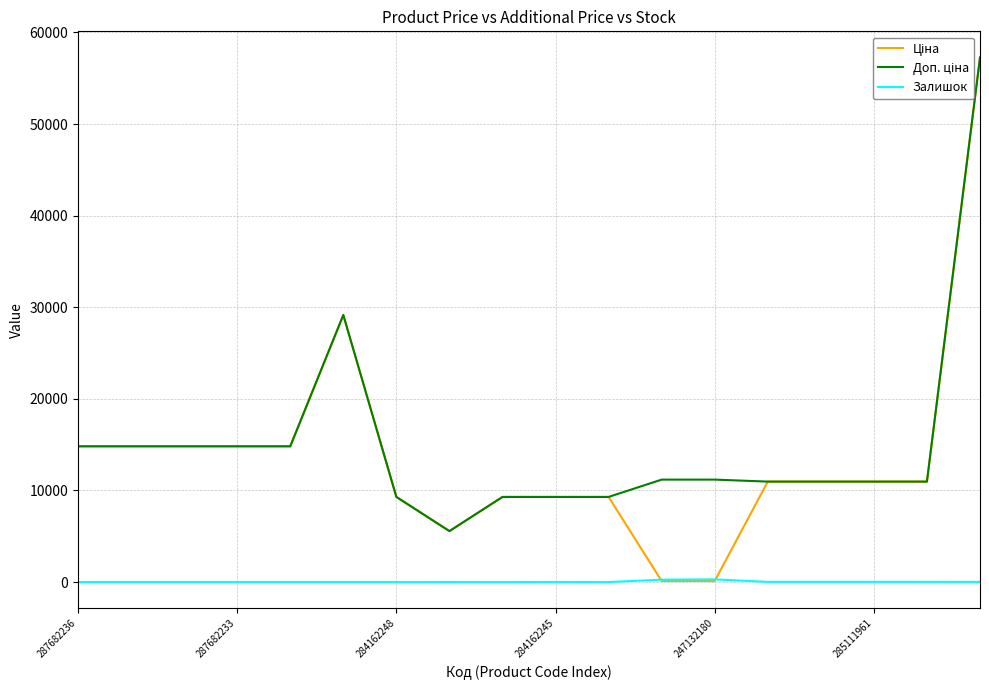

Does the chart have visible grid lines?

Yes